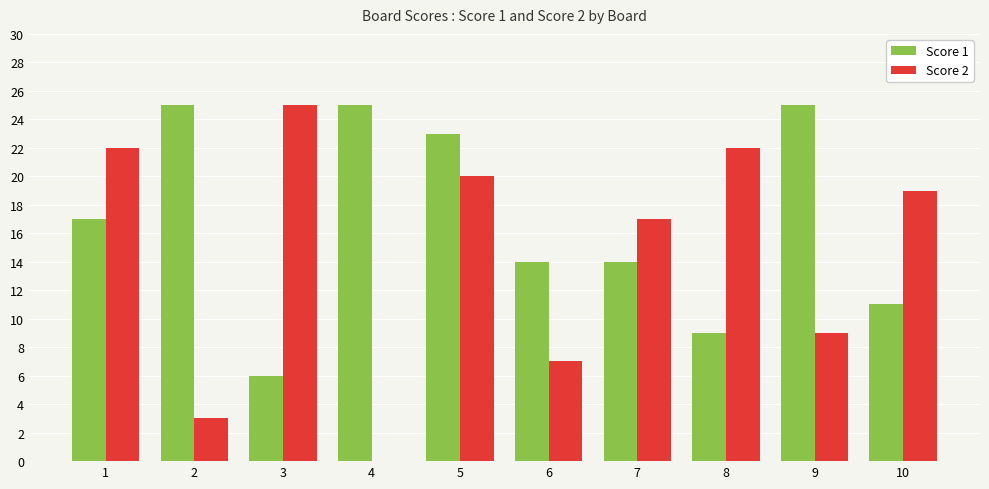

How many Score 1 values are between 11 and 25?

8